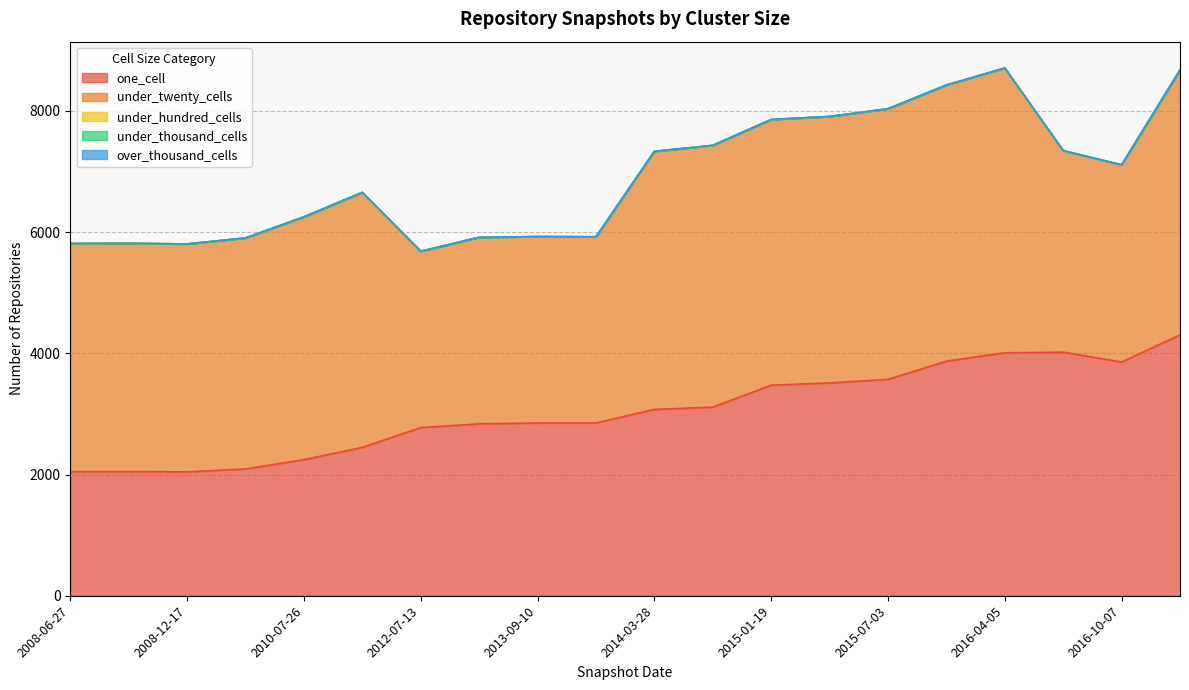

Which series has the largest range (max minus min)?

one_cell